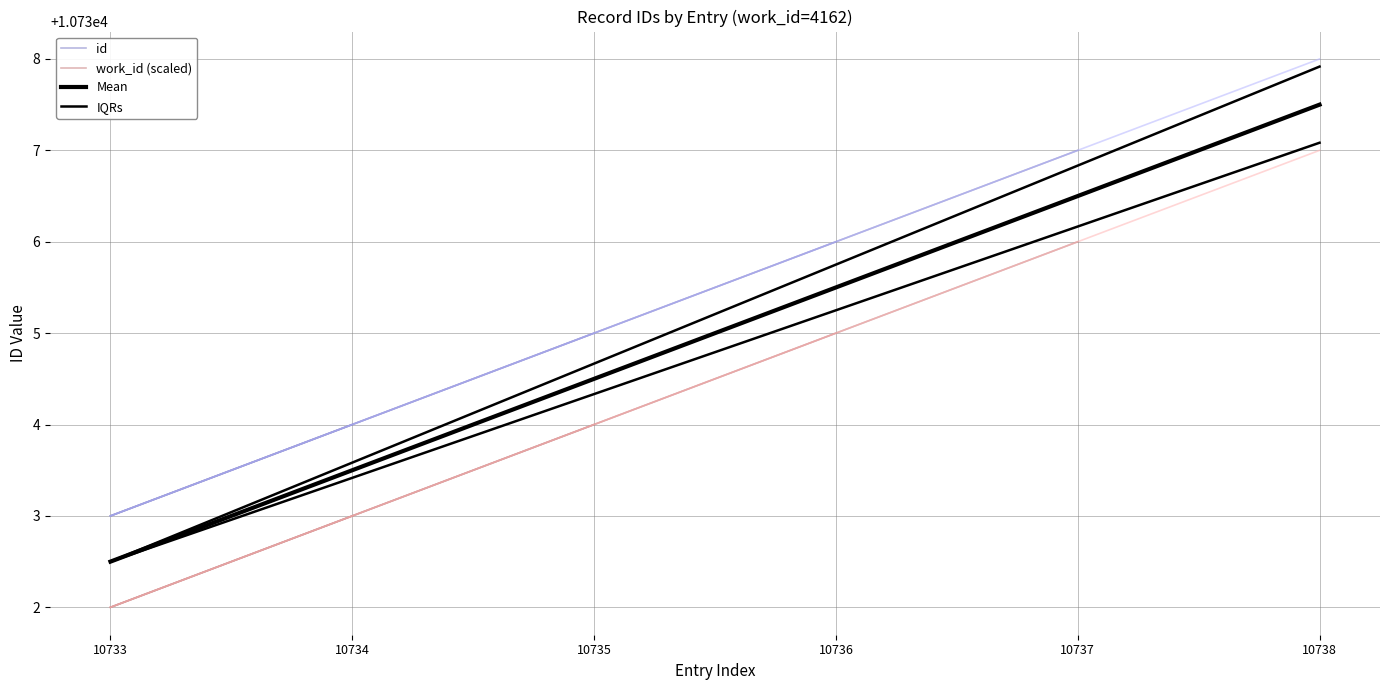

Approximately how many times larger is the value at 10736 compared to 10733?

1.0